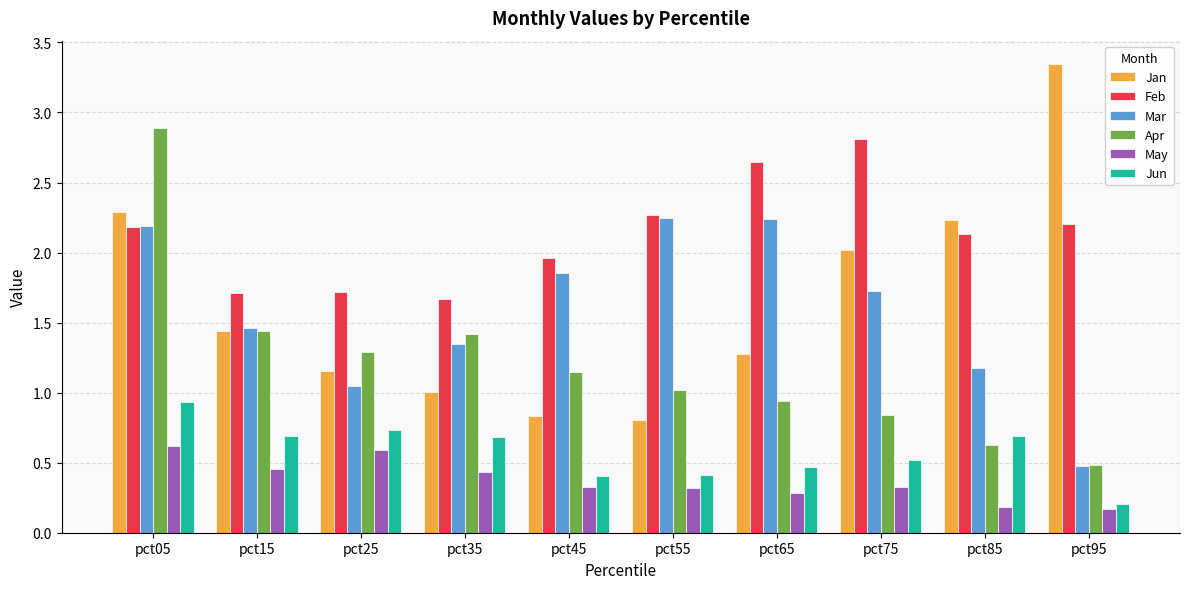

How many distinct data groups are displayed?

6